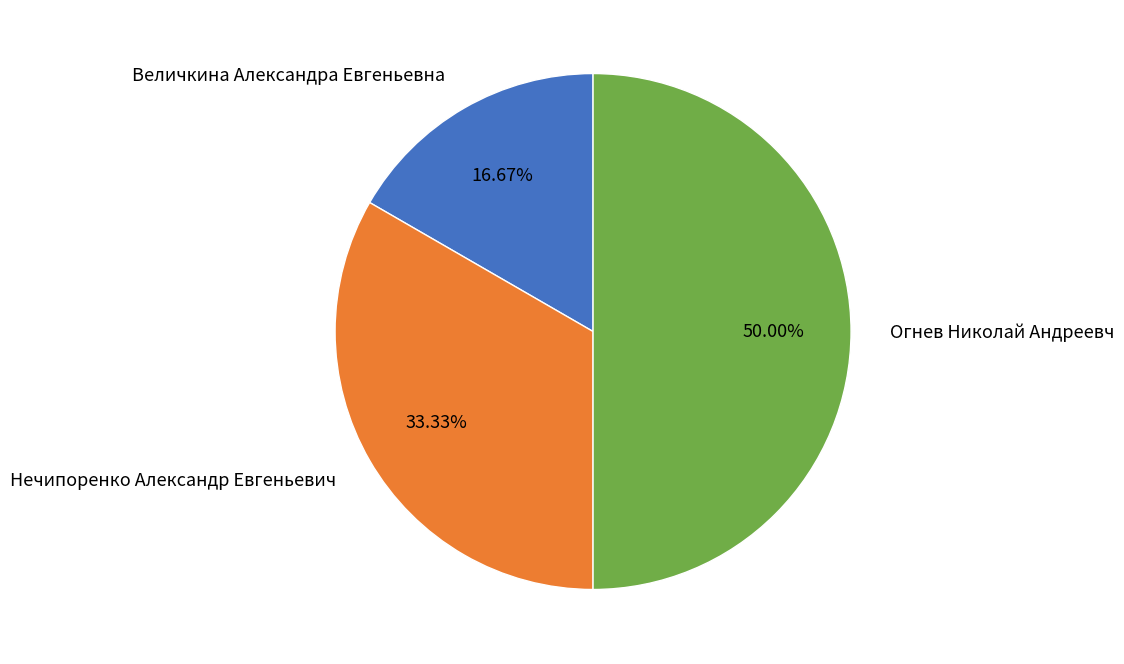

How many slices are in this pie chart?

3